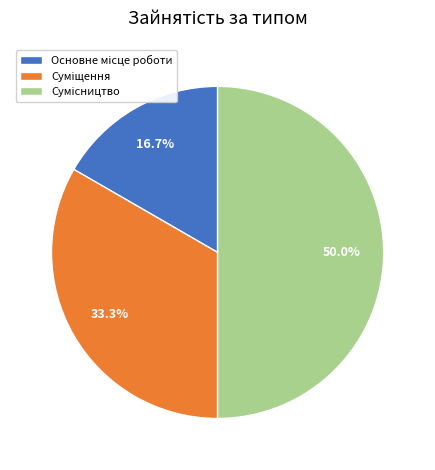

What is the largest slice in the pie chart?

Сумісництво